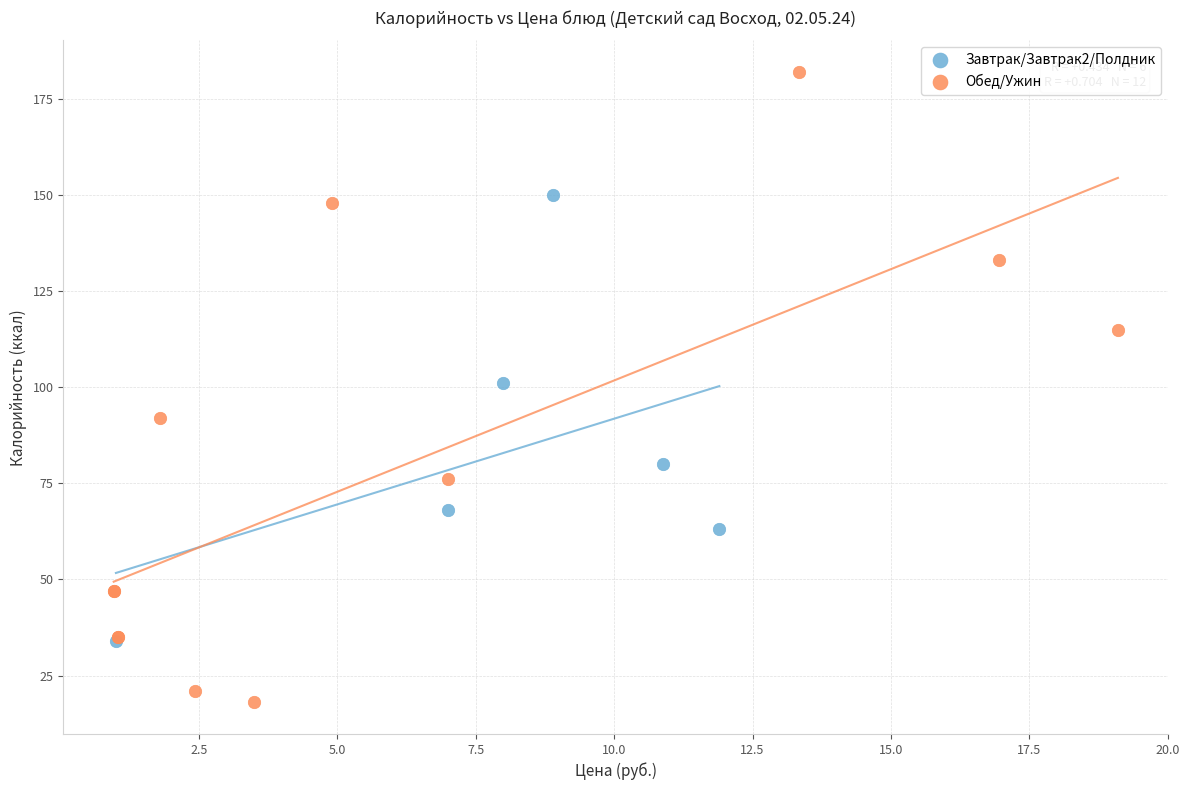

Which series has the largest Y range (max minus min)?

Обед/Ужин